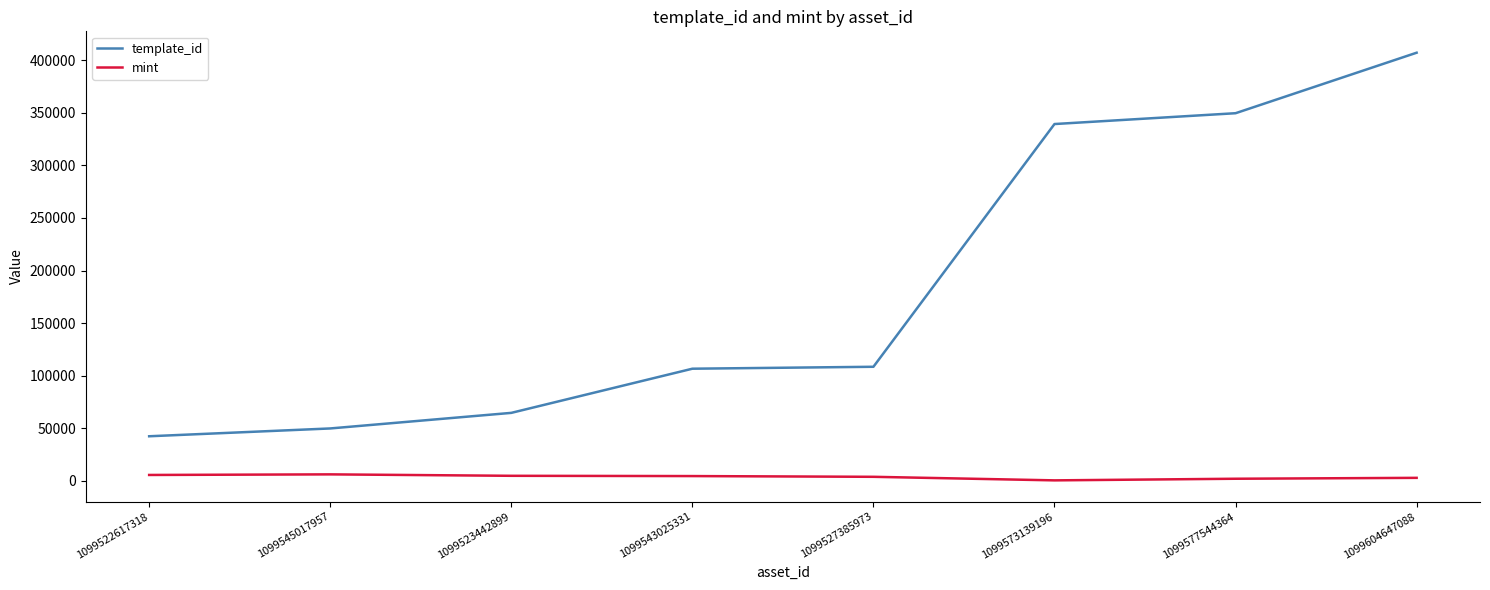

Which series has the widest spread of values?

template_id